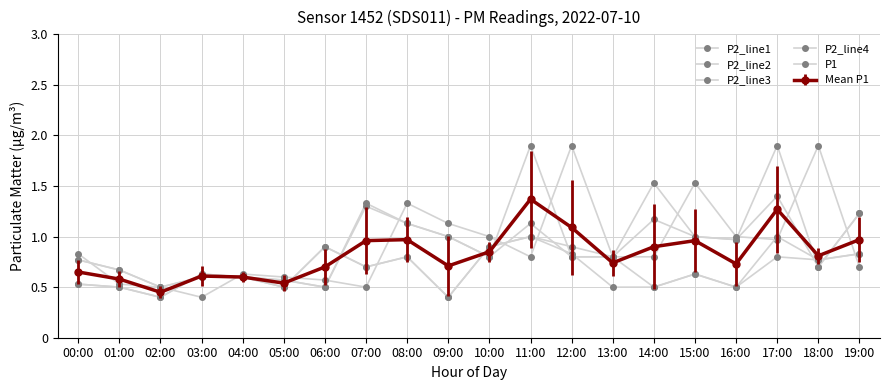

What is the spread (max minus min) of values at 07:00?

0.8